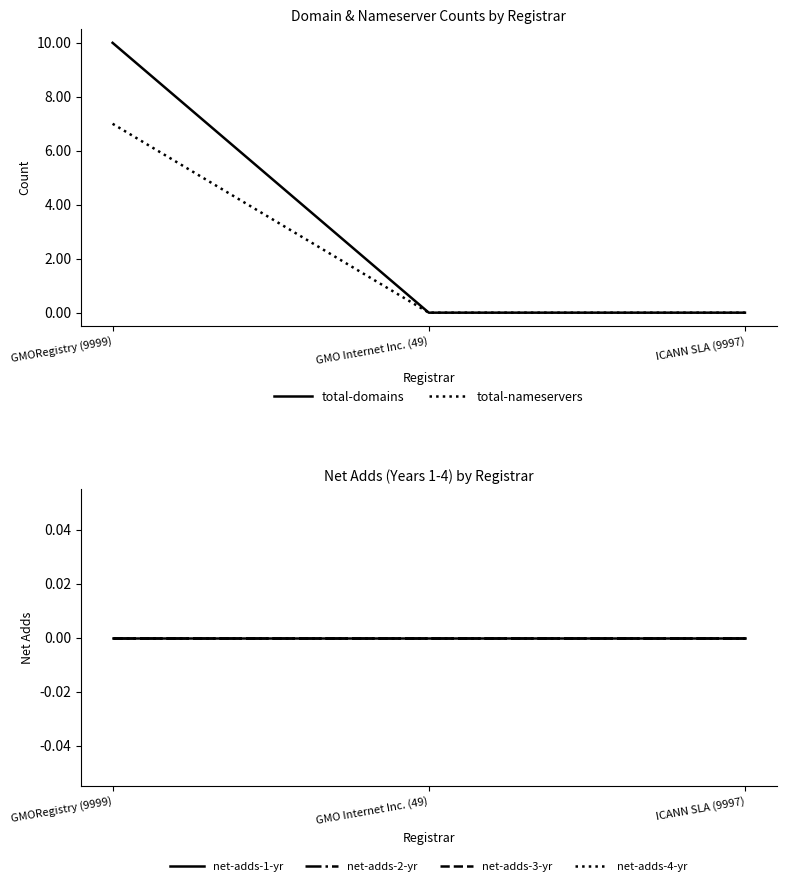

Which label corresponds to the largest value in the chart?

GMORegistry (9999)